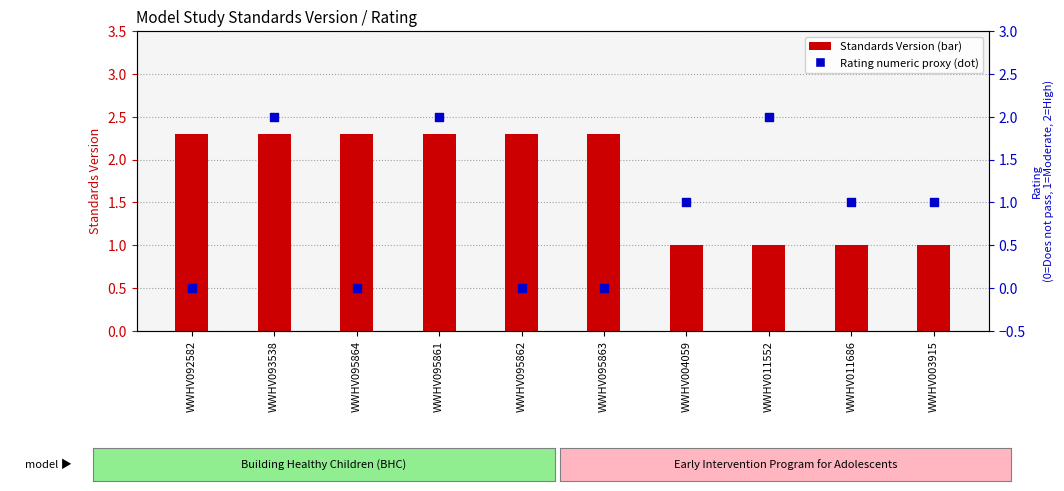

Is the value of Standards Version at WWHV003915 greater than the value of Rating (numeric proxy) at WWHV011552?

No